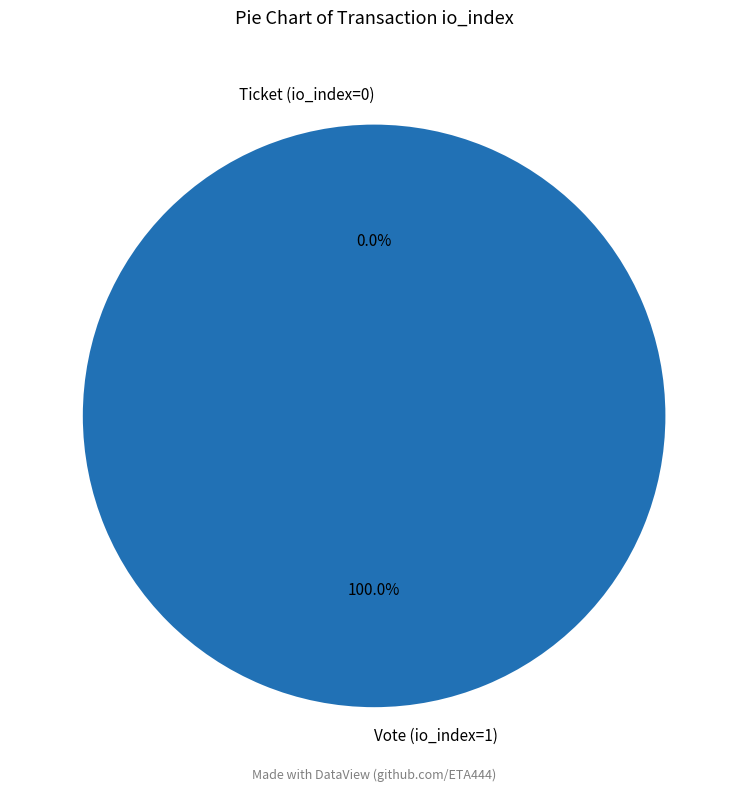

Which category accounts for the majority?

Vote (io_index=1)